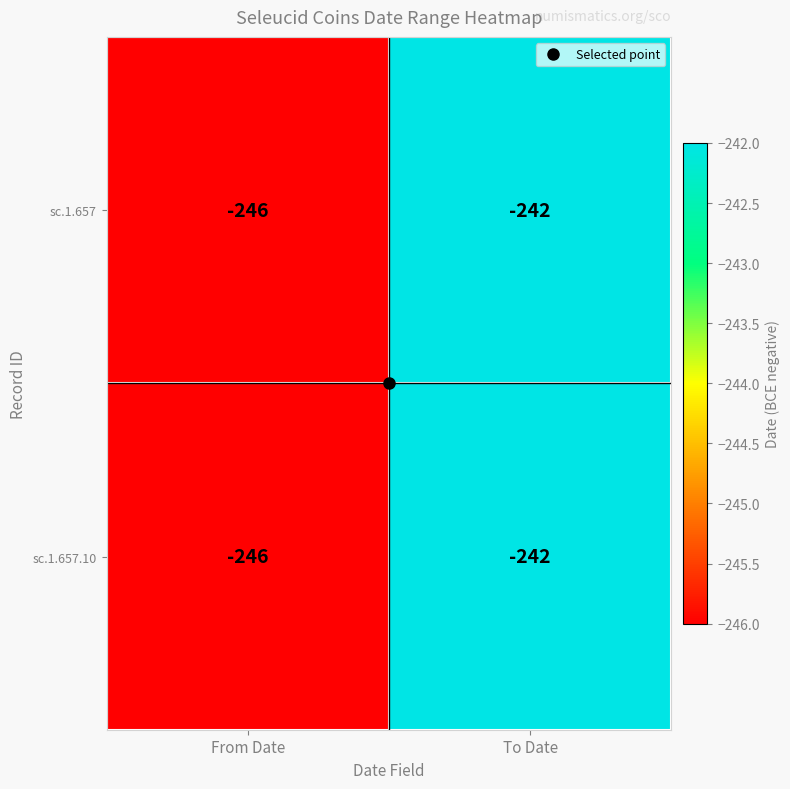

Which category has the highest value across all series?

To Date